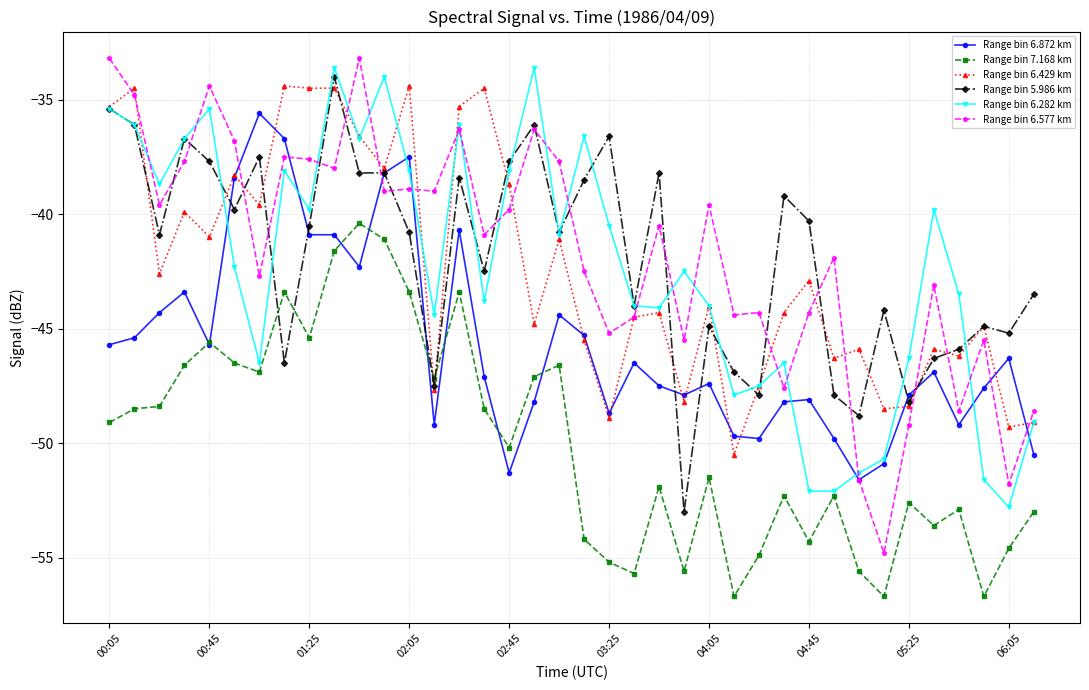

Which series has the widest spread of values?

Range bin 6.577 km